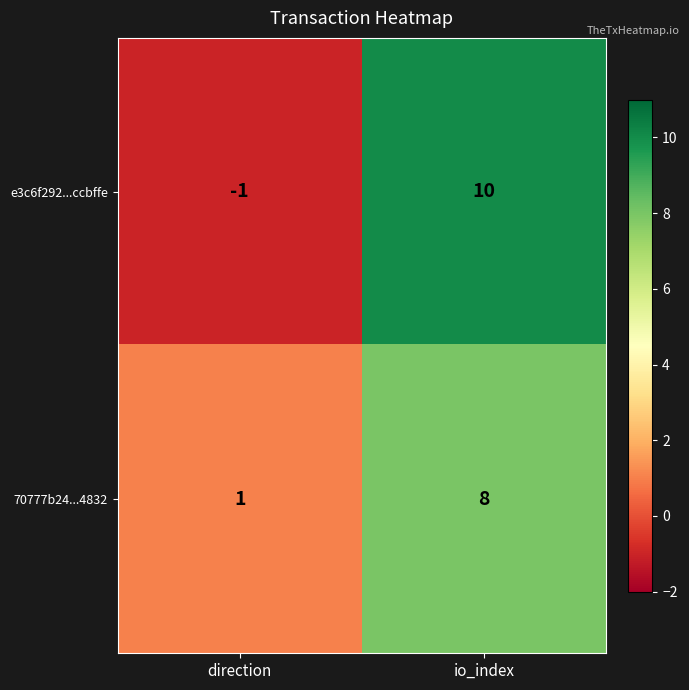

At how many categories does at least one series exceed 6?

1